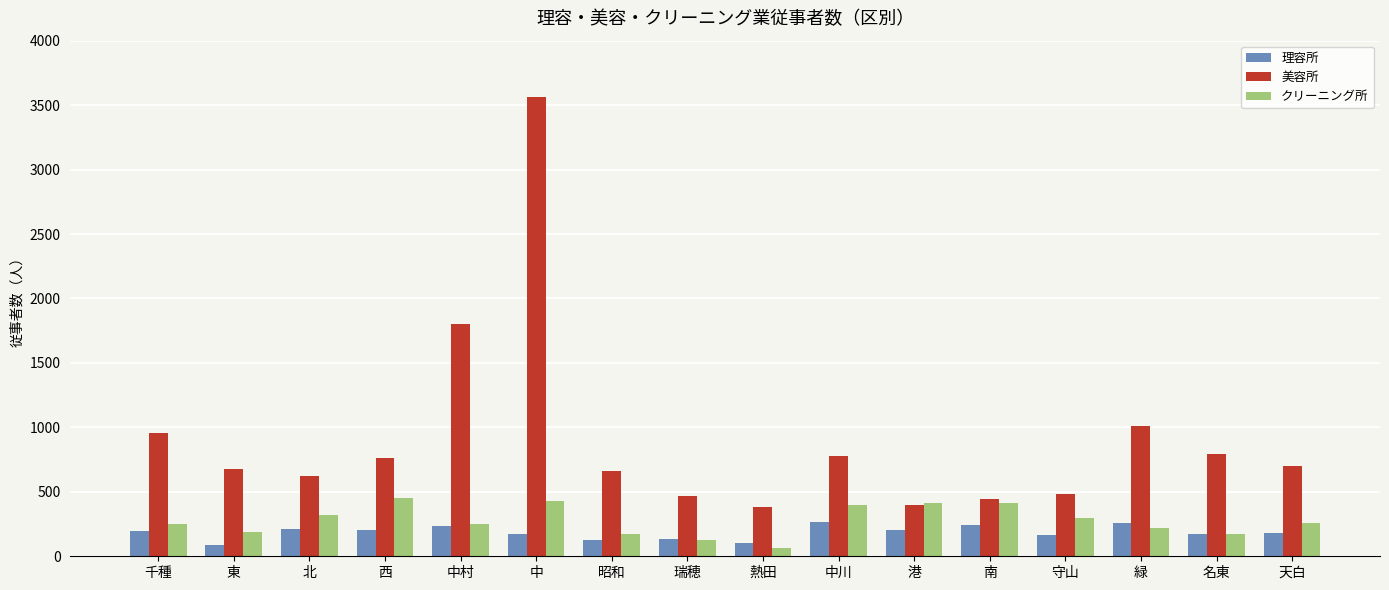

Read the 美容所 value at 南, to the nearest 100.

400